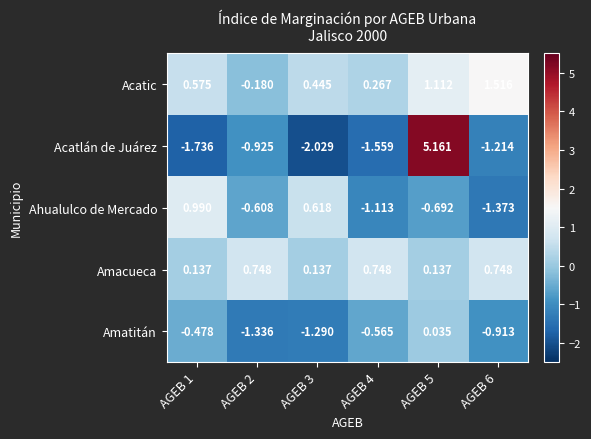

Rank the series by their maximum value, from highest to lowest.

Acatlán de Juárez, Acatic, Ahualulco de Mercado, Amacueca, Amatitán